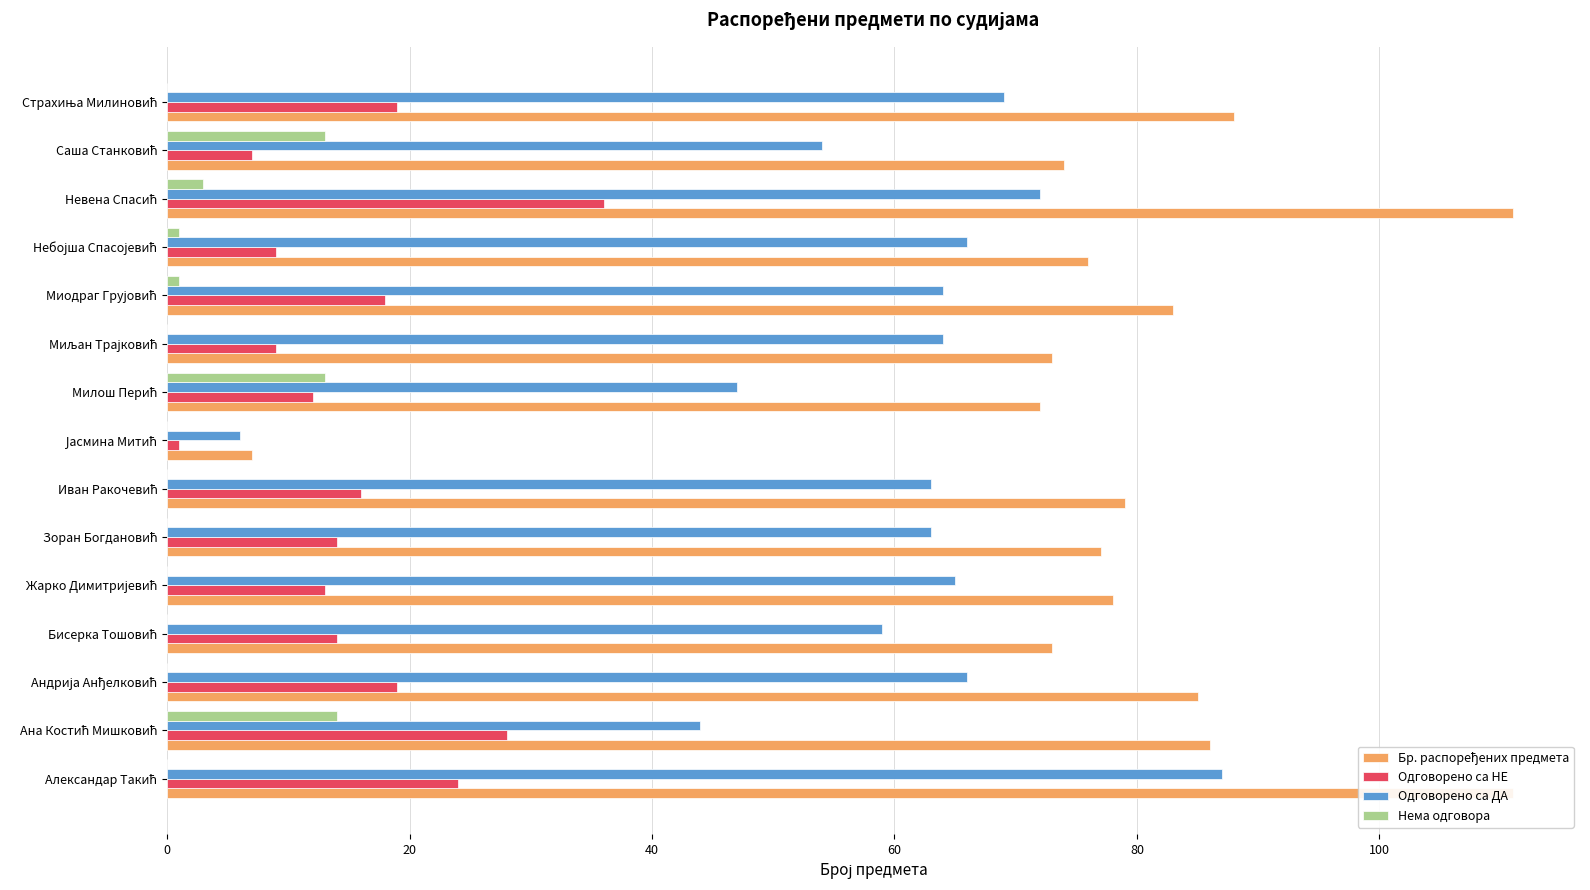

How many bars are there in each group?

4